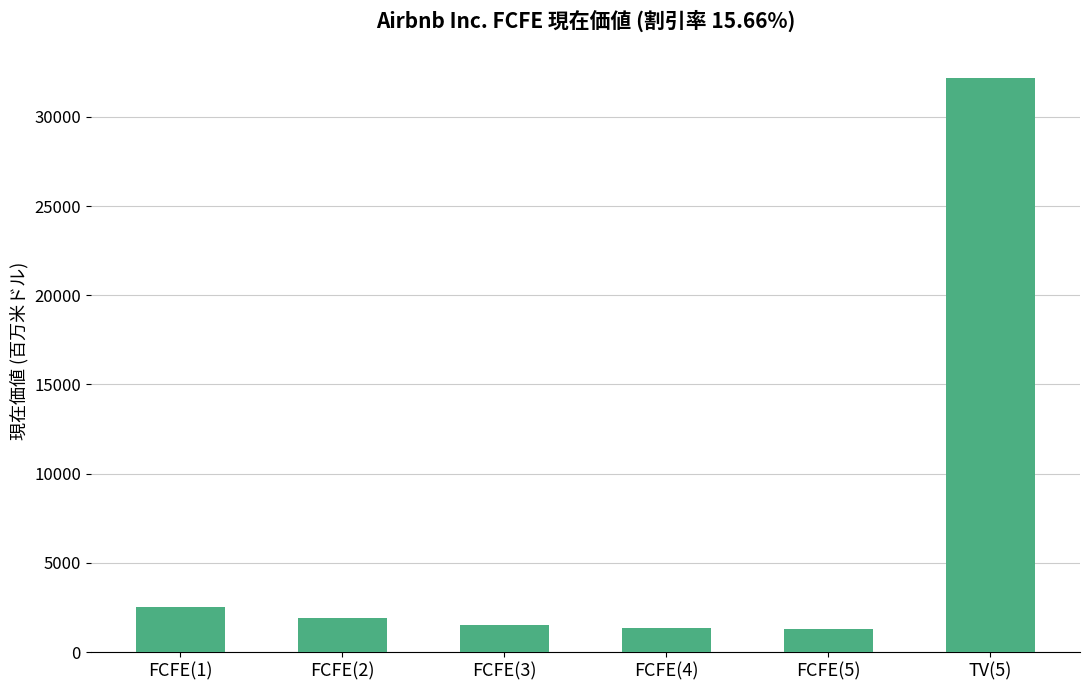

What is the average value?

6803